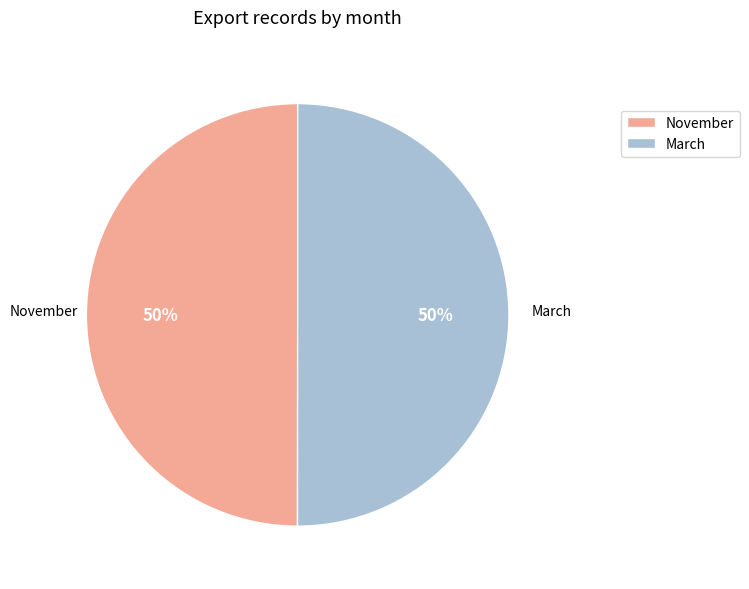

True or false: March accounts for 50% of the total.

True